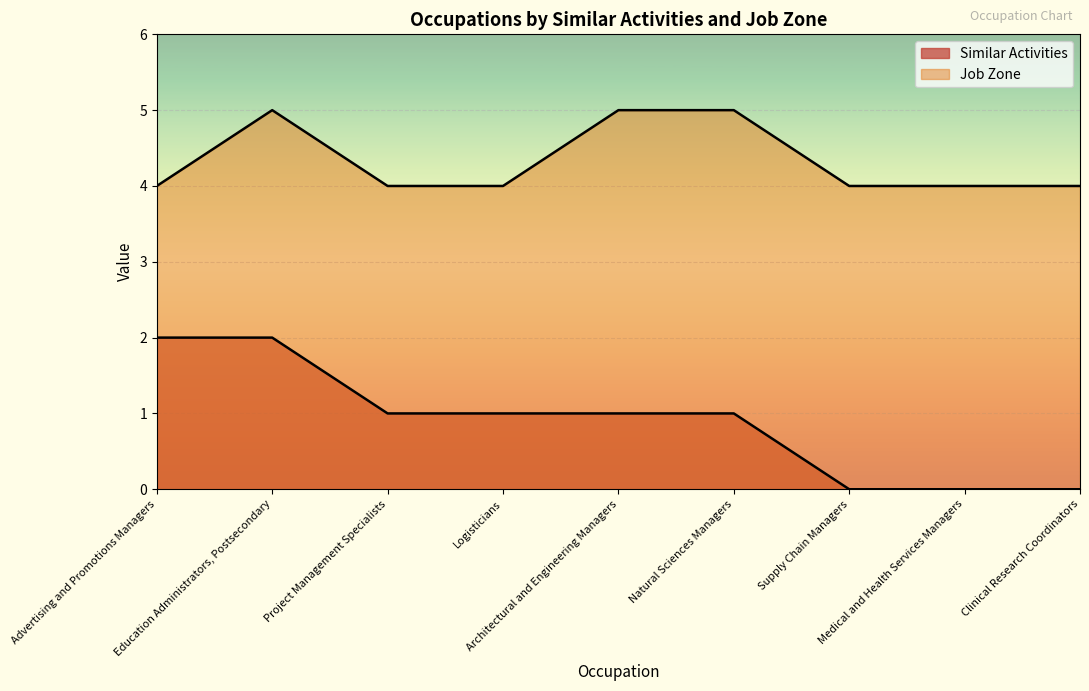

True or false: Job Zone and Similar Activities intersect in this chart.

False